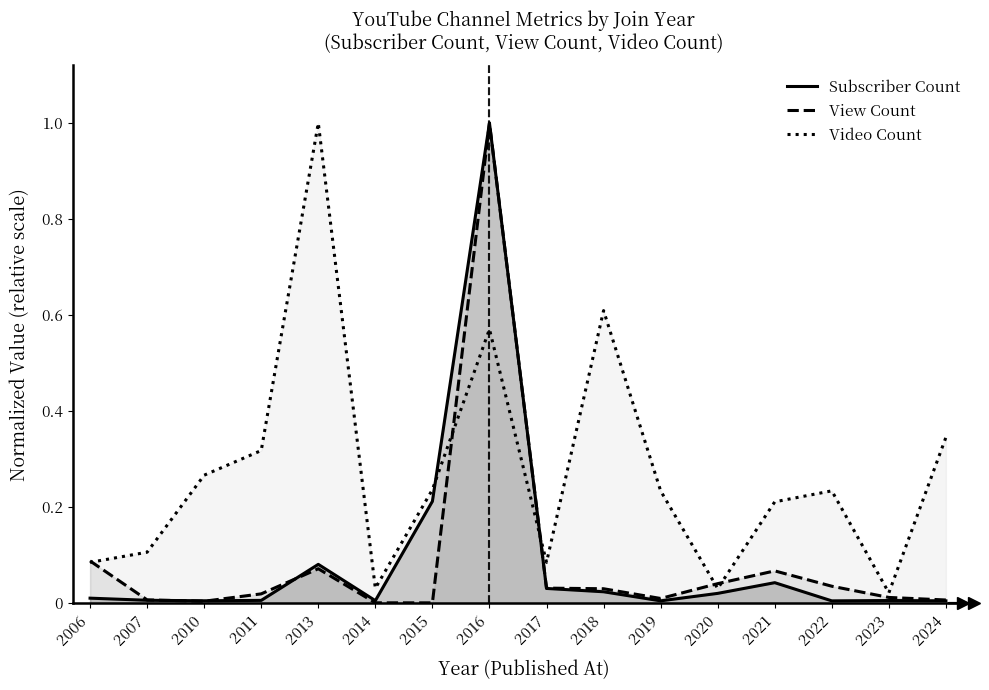

At which label does Video Count reach its minimum?

2023